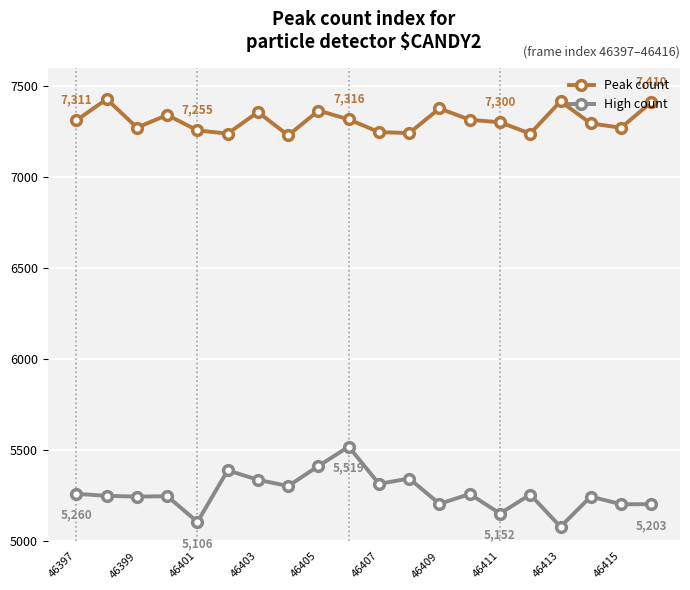

True or false: Peak count has more than 1 points higher than both neighbors.

True